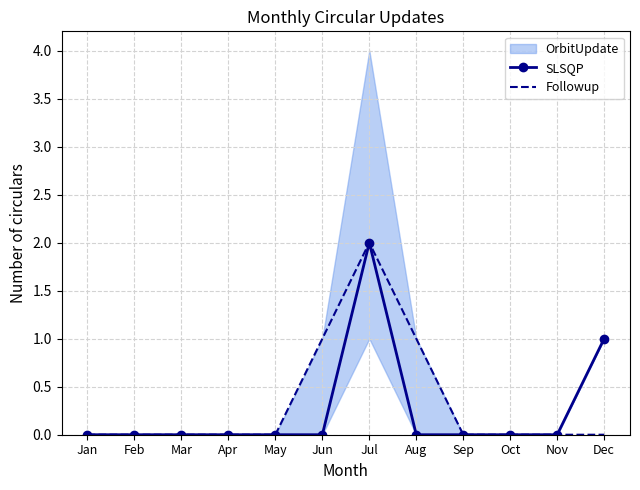

True or false: SLSQP and Followup intersect in this chart.

False